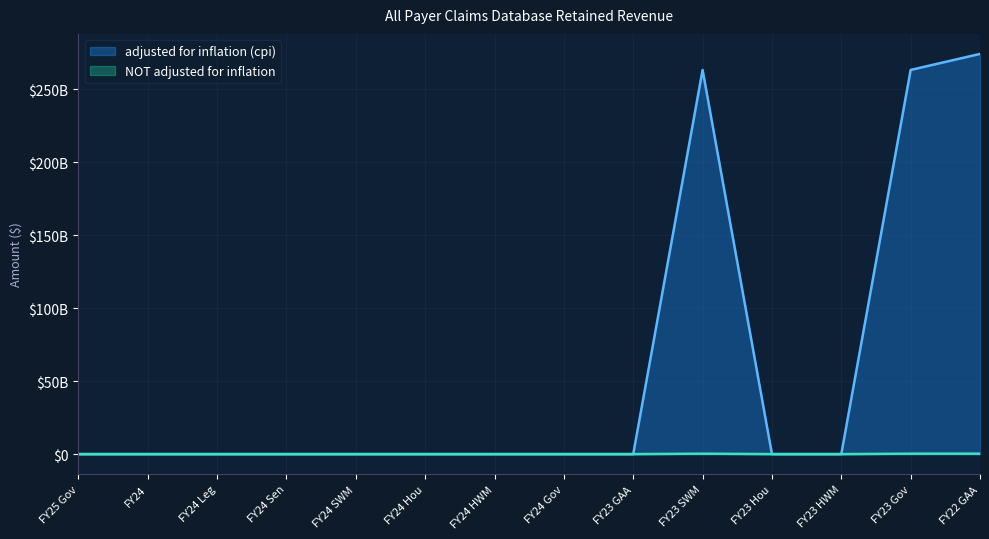

What is the difference between the highest and lowest values at FY22 GAA?

274000000000